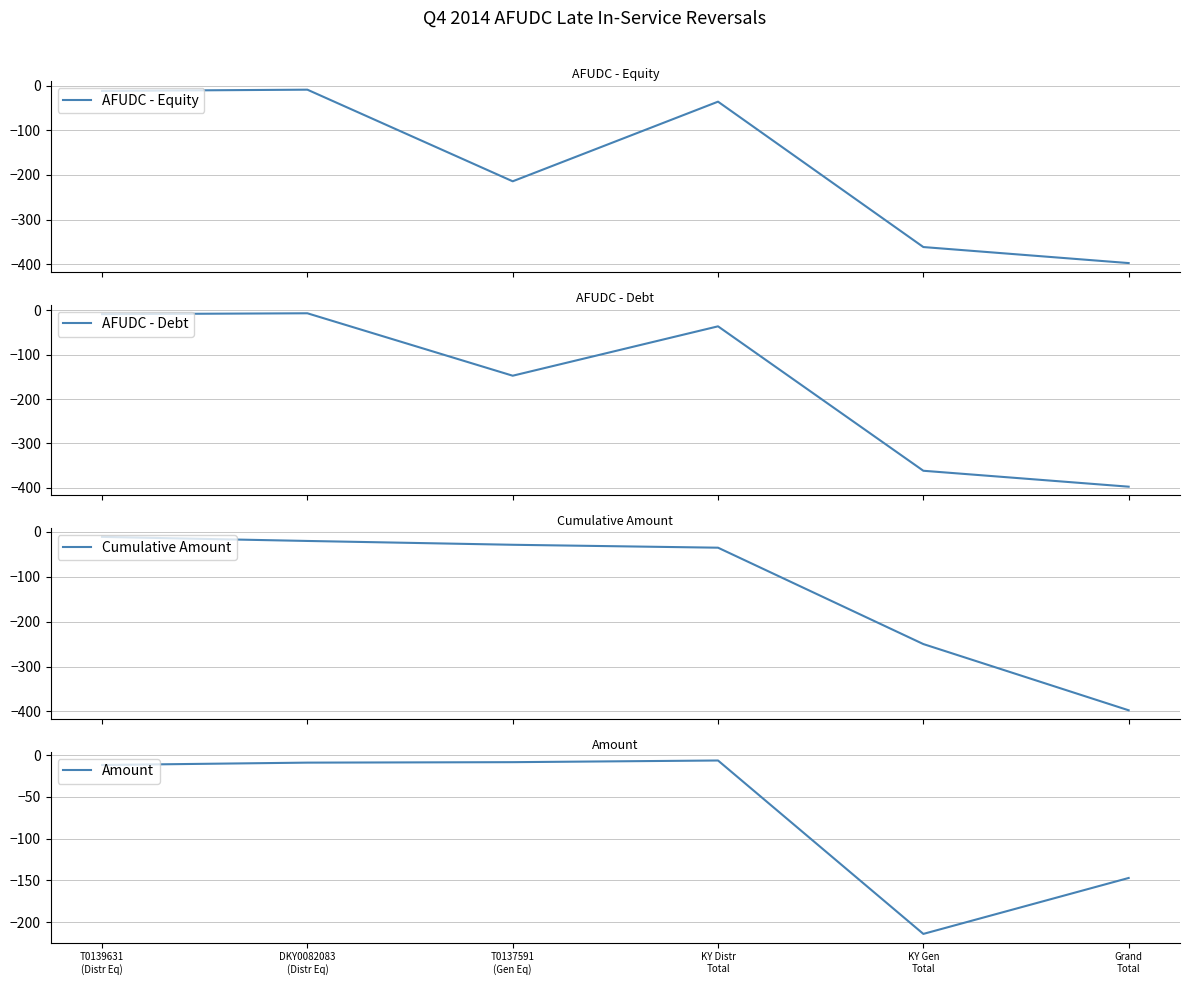

Which series has the widest spread of values?

AFUDC - Debt